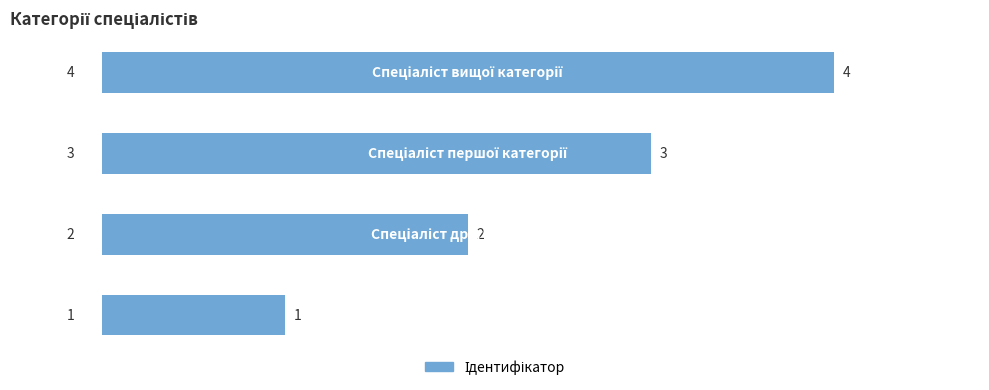

Are the bars horizontal?

Yes